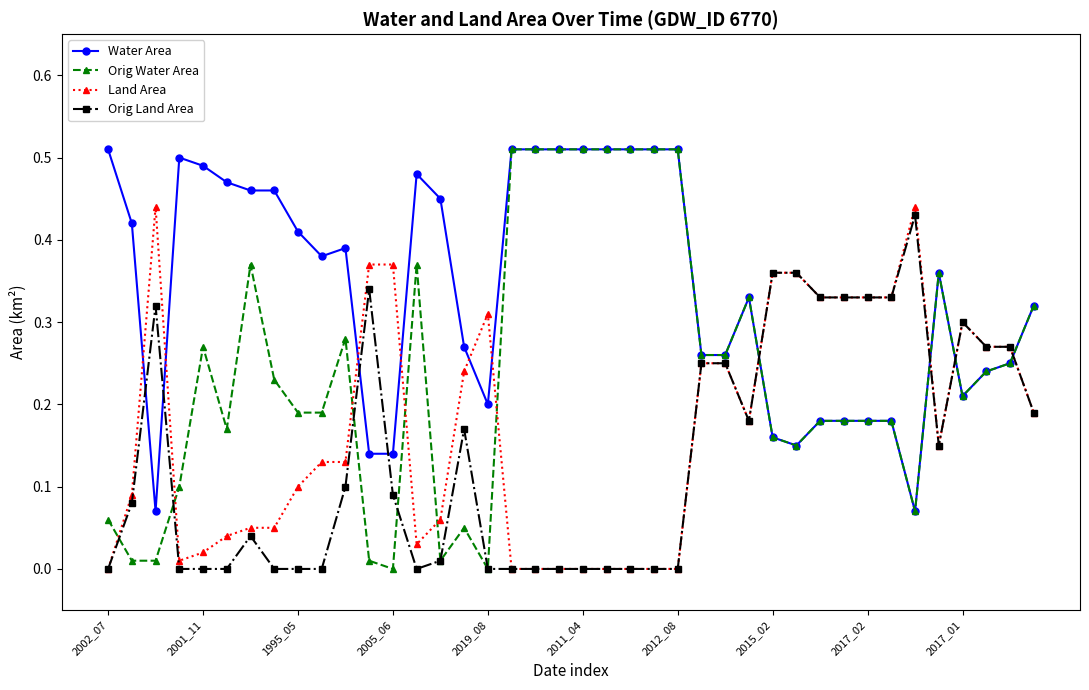

List the series in order of their overall mean, lowest first.

Orig Land Area, Land Area, Orig Water Area, Water Area